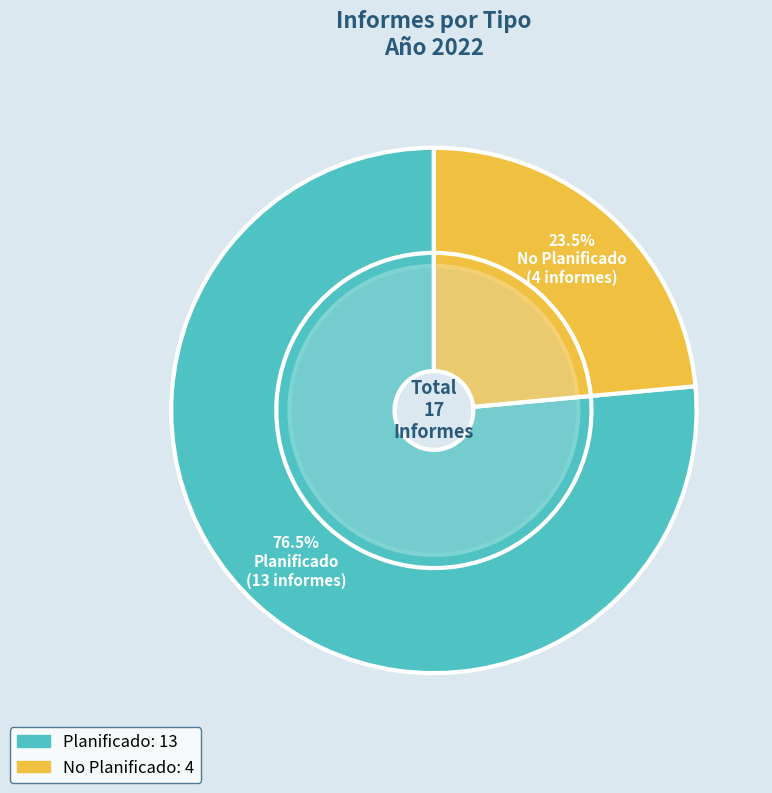

Is it true that Planificado is 76% of the pie?

True